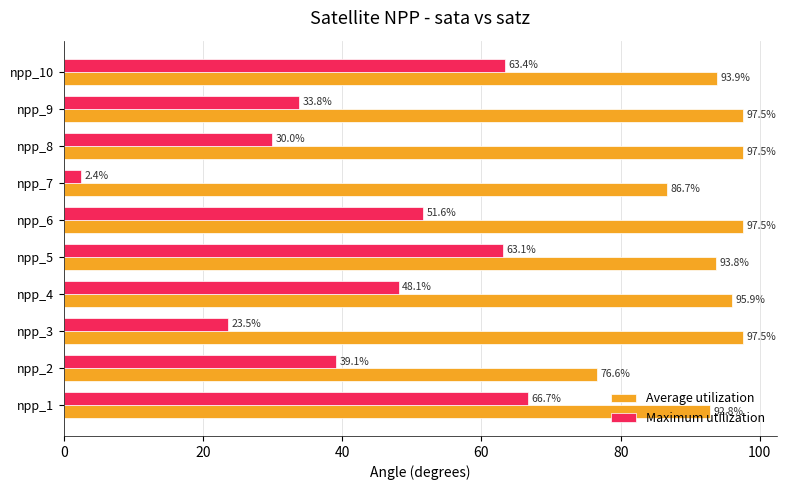

What value does the Maximum utilization series have at npp_10?

63.4